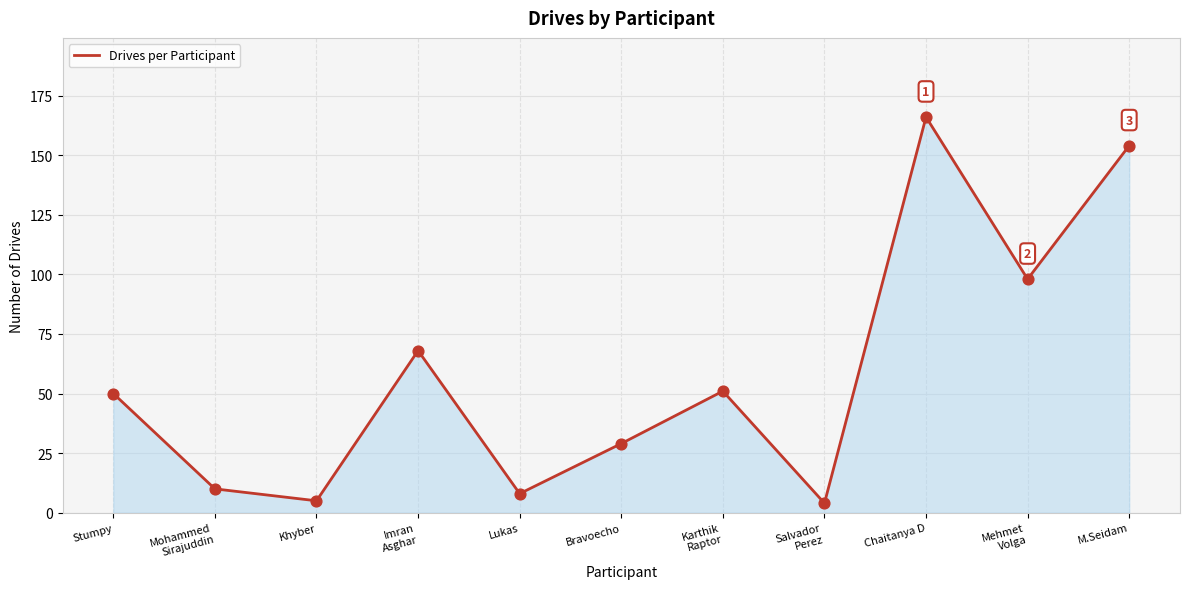

What is the ratio of the value at Lukas to the value at Salvador
Perez?

2.0